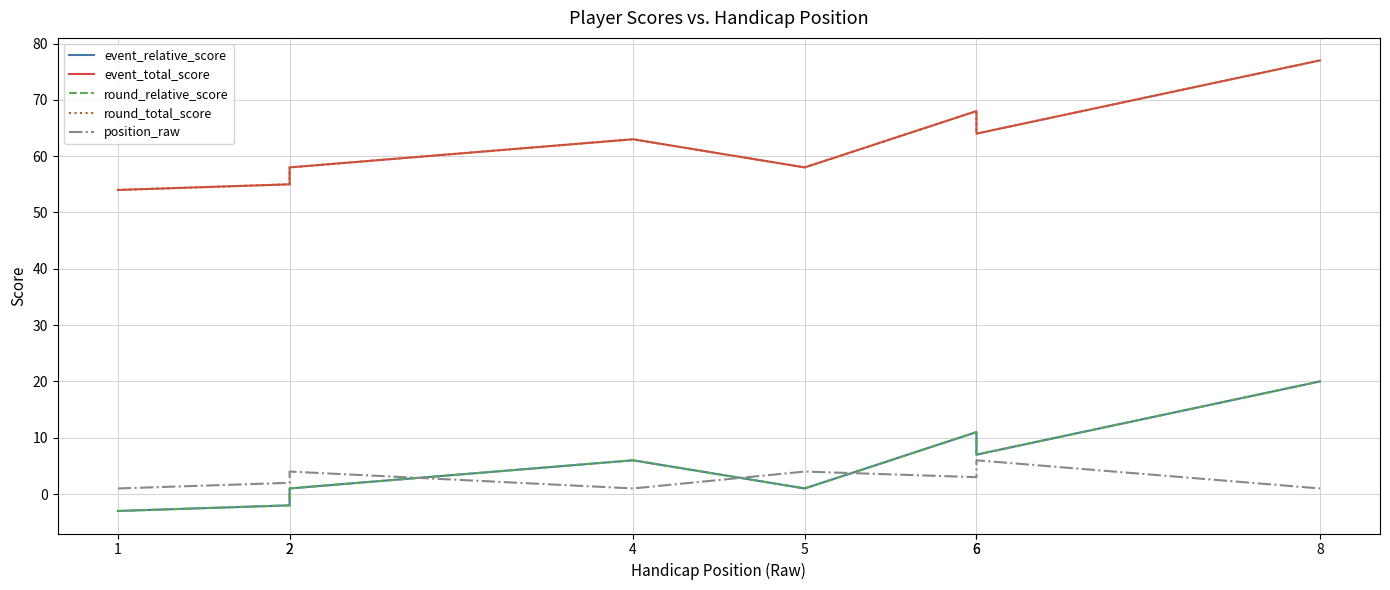

Where is event_total_score nearest to the value 65?

6